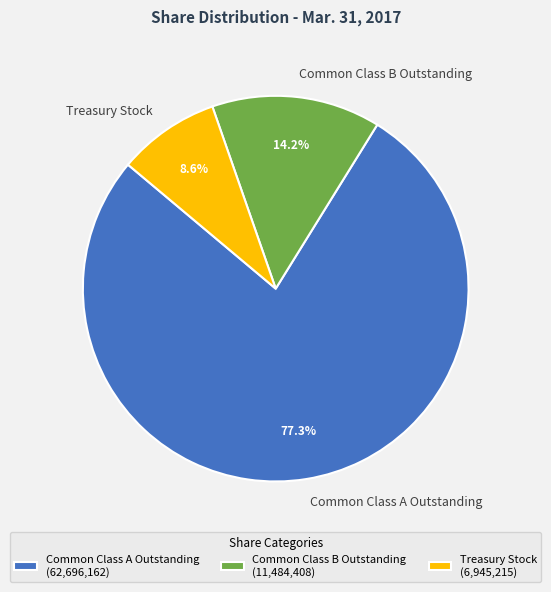

Does Common Class B Outstanding represent more than half of the total?

No